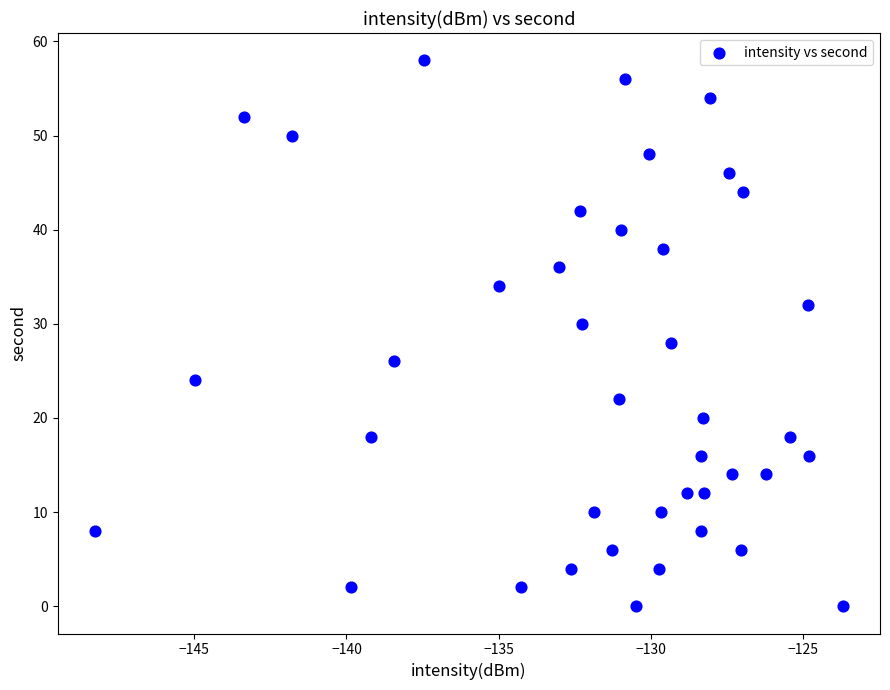

What is the range of Y values (max minus min)?

58